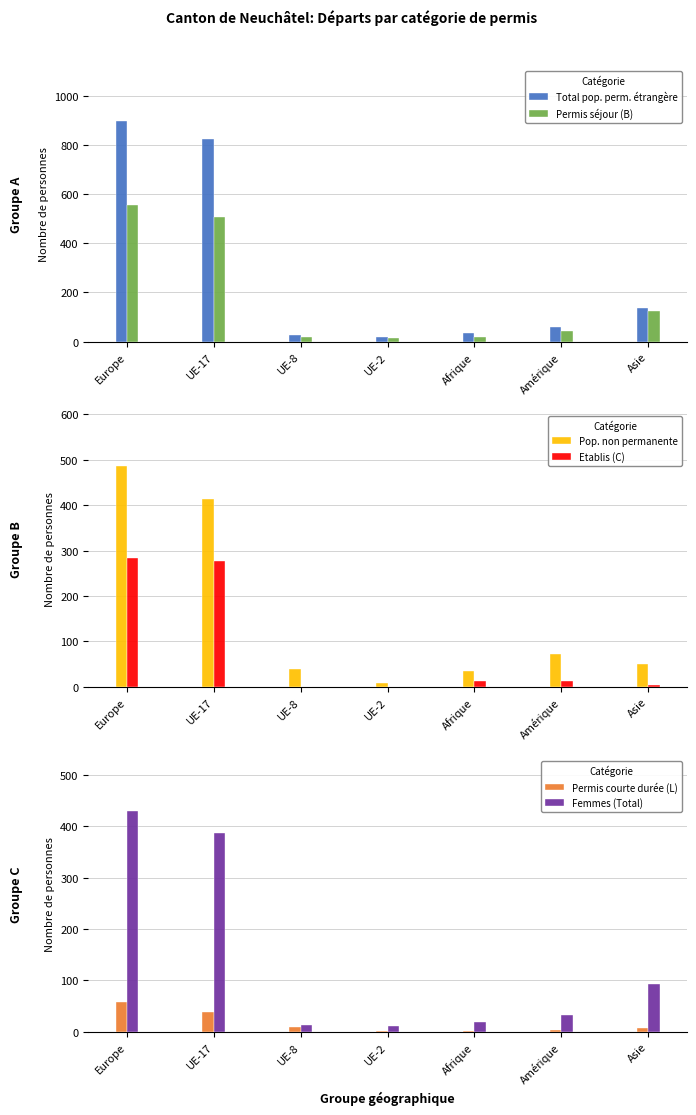

What is the label of the 2nd bar from the right?

Amérique